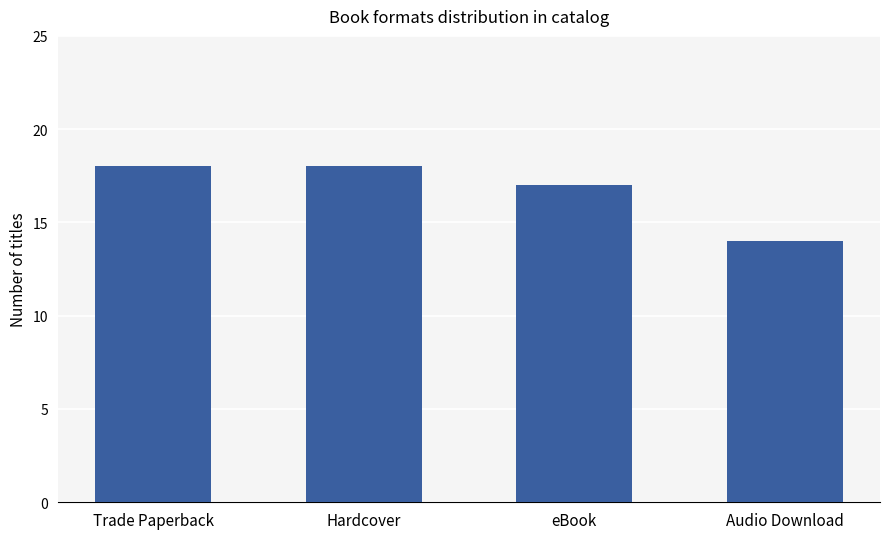

What is the average value?

17